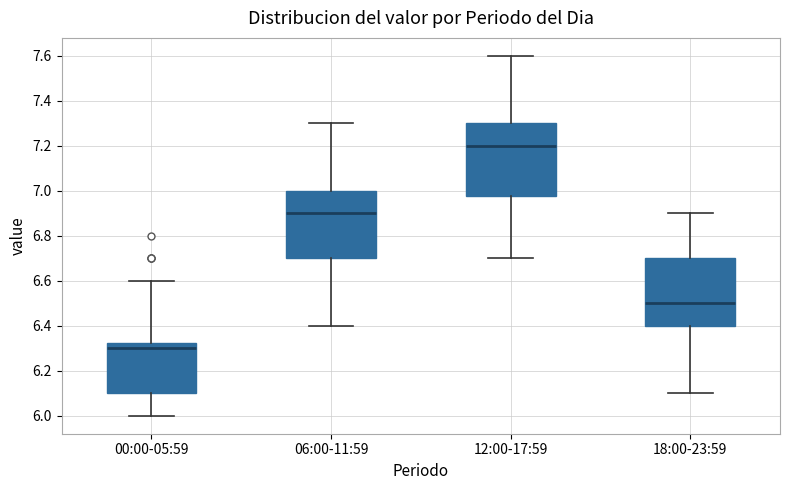

Which box is the tallest, from its lower edge to its upper edge?

12:00-17:59